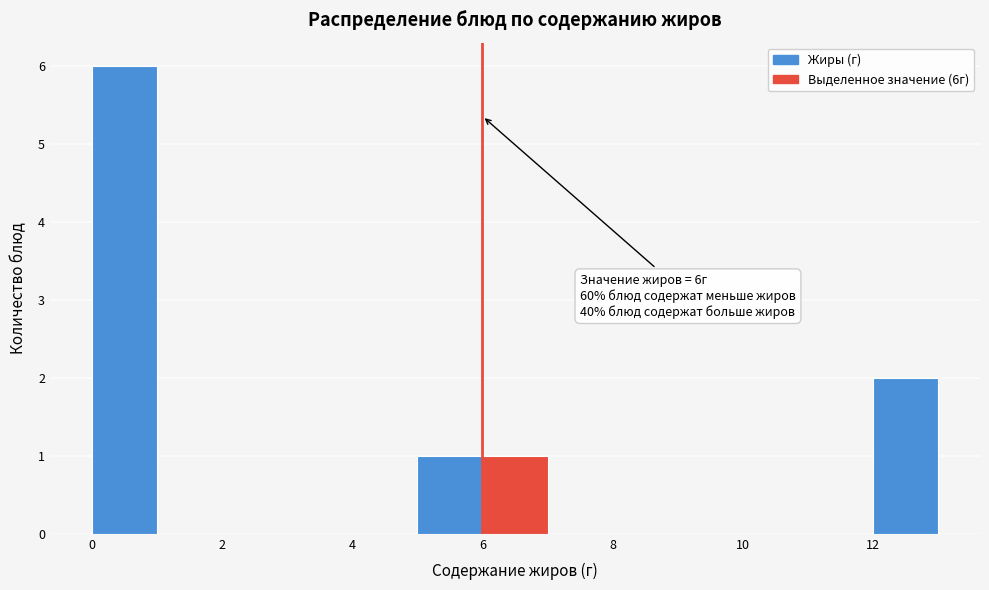

Over which range of the x-axis is the bar tallest?

0 to 1